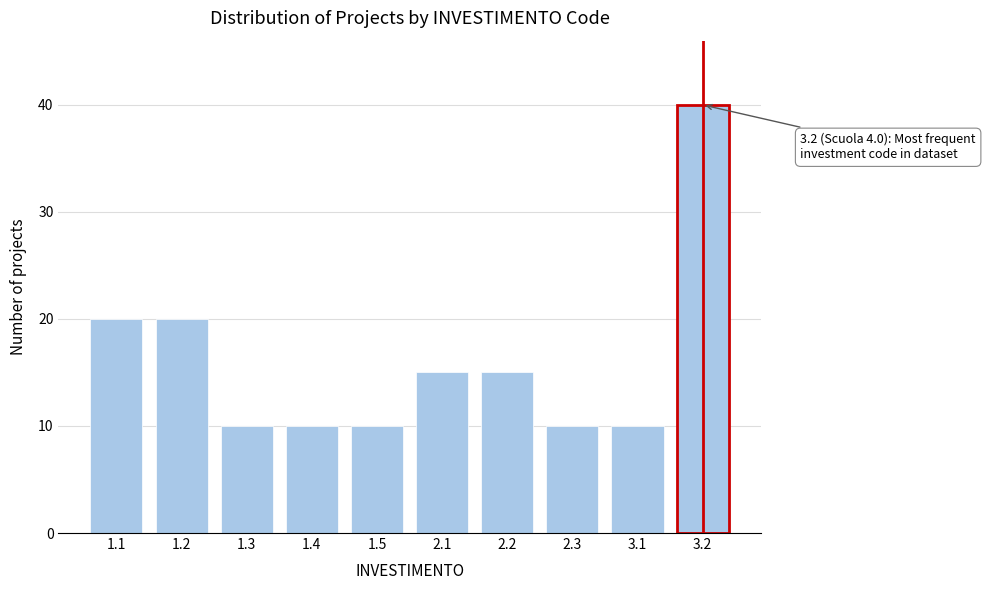

Reading left to right, extract all data points from this chart.

20	20	10	10	10	15	15	10	10	40